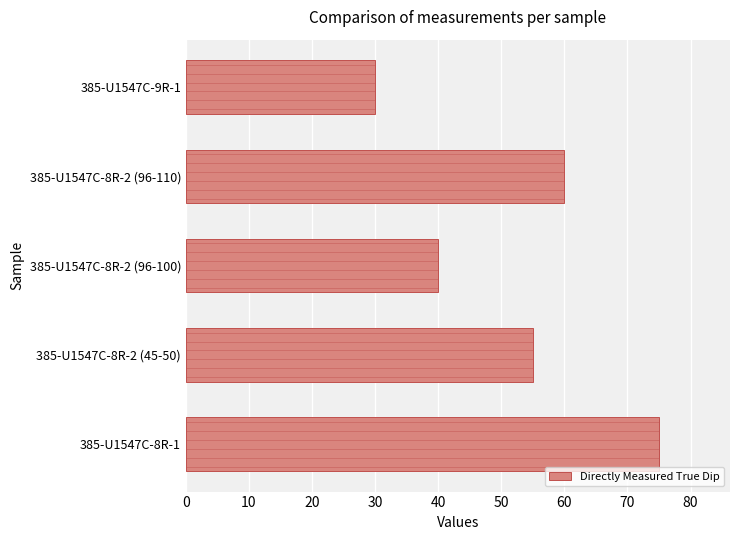

What is the sum of all values?

260